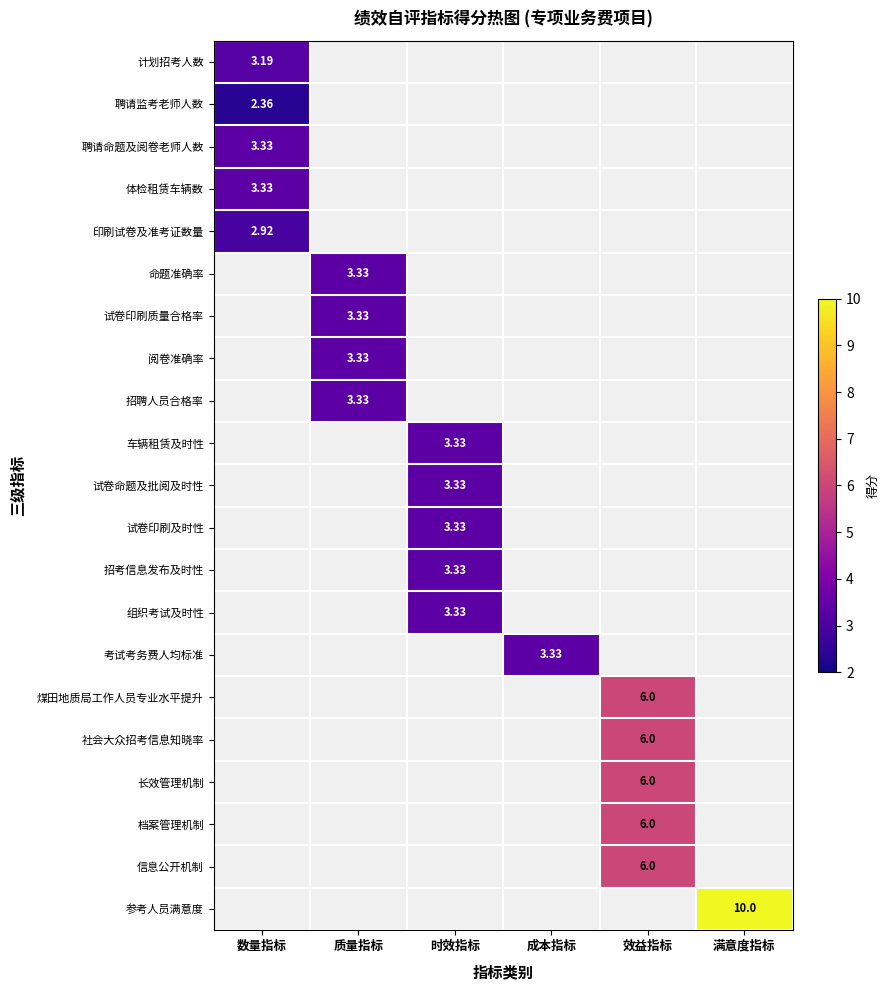

Which category has the highest value in the 试卷命题及批阅及时性 series?

时效指标